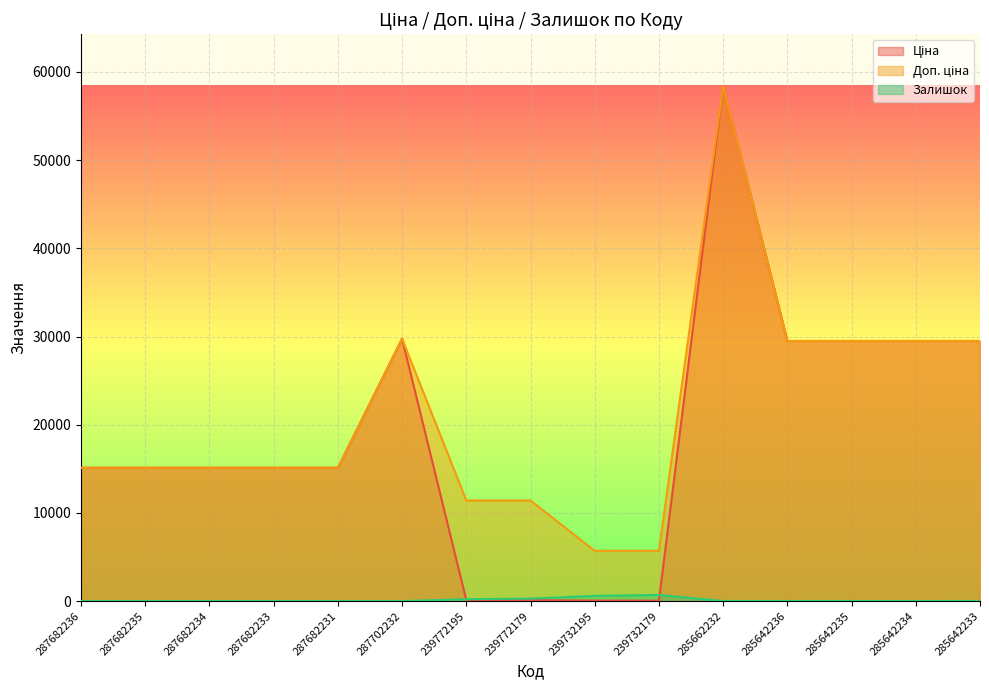

Which series has the largest range (max minus min)?

Ціна